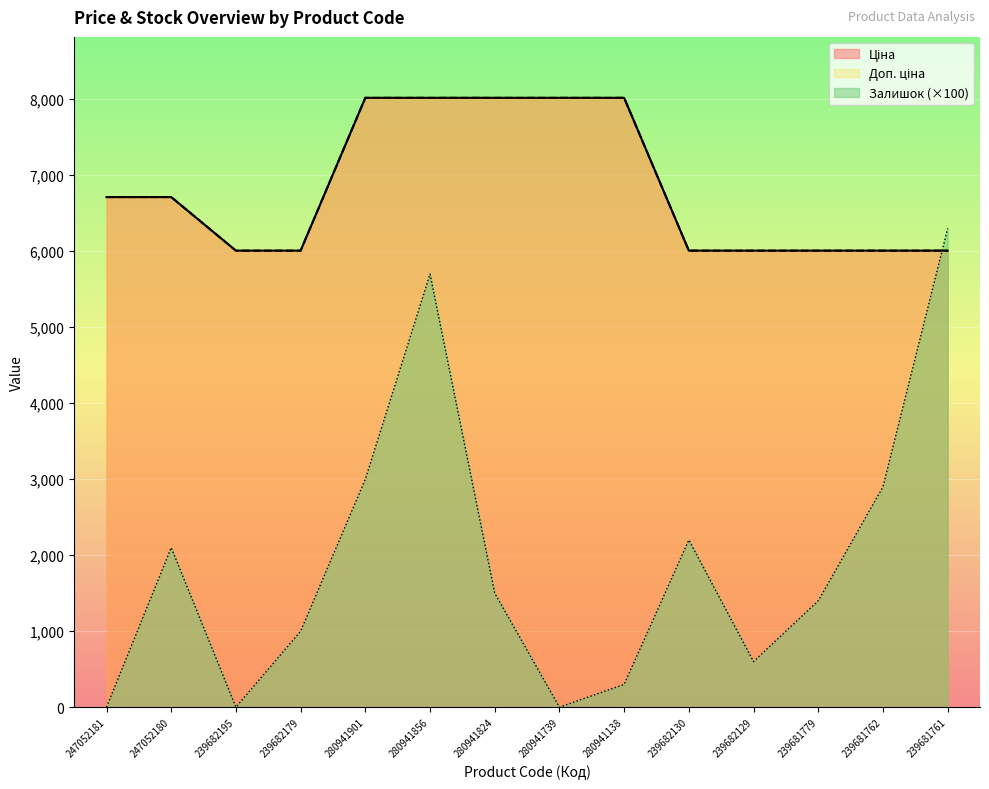

What is the label of the 3rd point from the left?

239682195